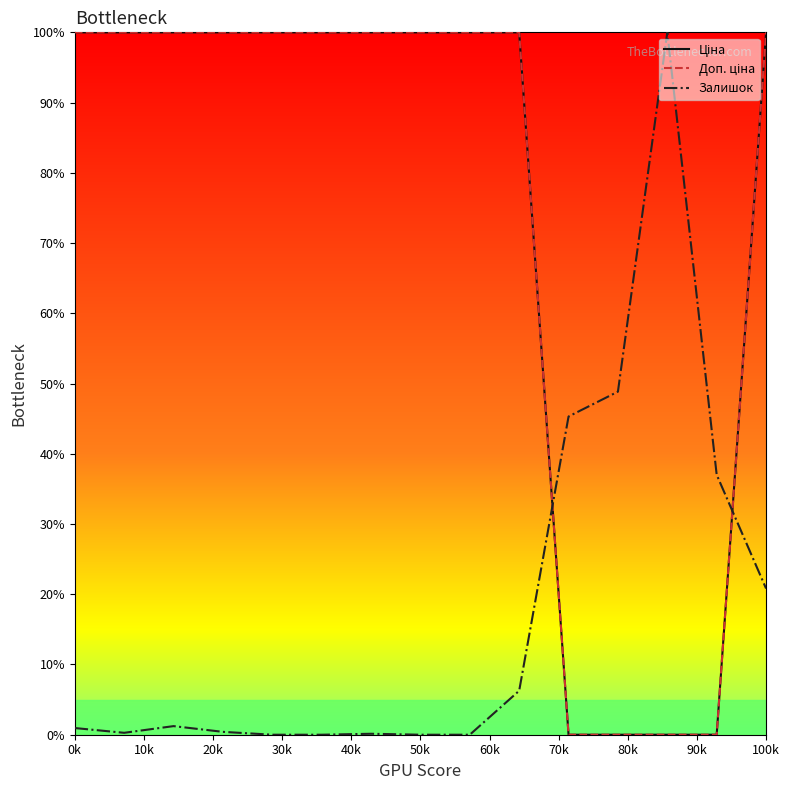

Reading left to right, transcribe all the data shown in this chart.

Ціна: 100.0	100.0	100.0	100.0	100.0	100.0	100.0	100.0	100.0	100.0	0.0	0.0	0.0	0.0	100.0
Доп. ціна: 100.0	100.0	100.0	100.0	100.0	100.0	100.0	100.0	100.0	100.0	0.0	0.0	0.0	0.0	100.0
Залишок: 1.0	0.3	1.2	0.4	0.0	0.0	0.1	0.0	0.0	6.3	45.3	48.8	100.0	37.0	20.8